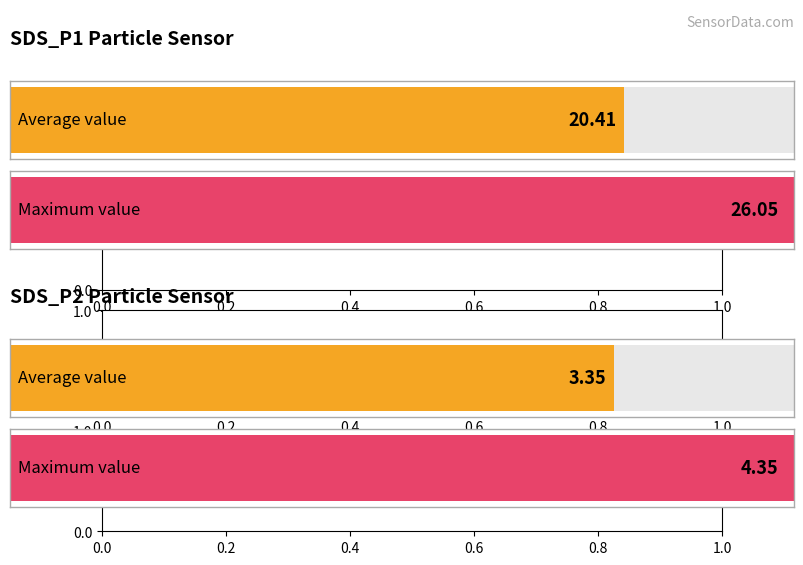

How many bars are there in each group?

2